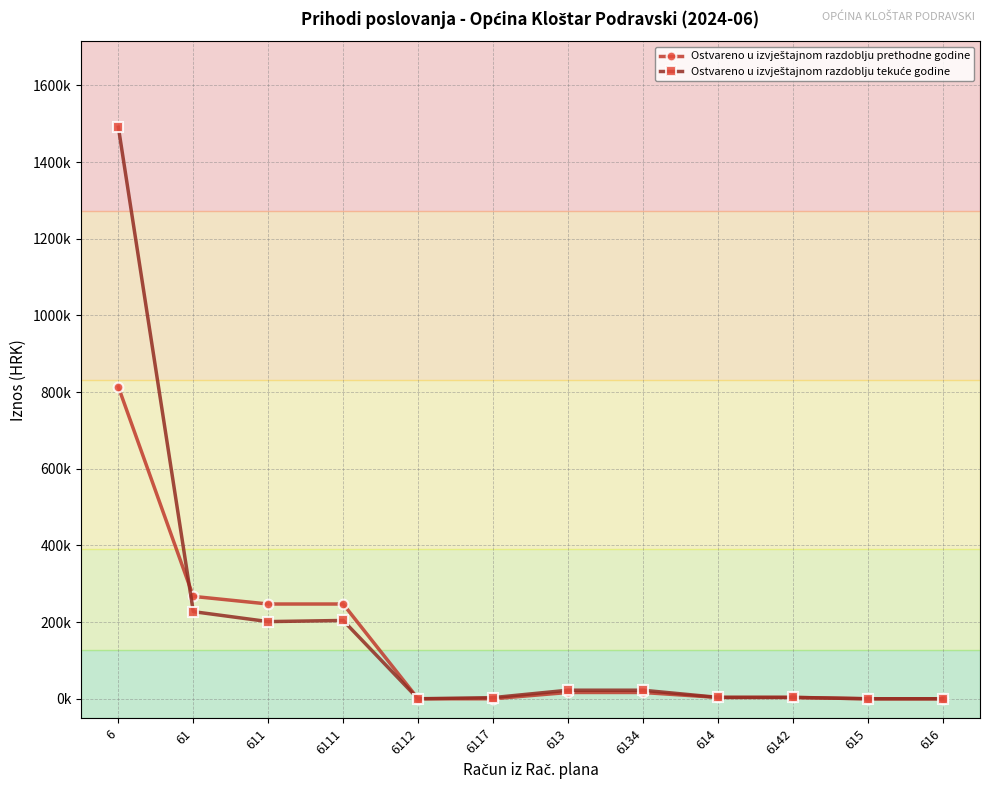

At how many categories does at least one series exceed 963326?

1